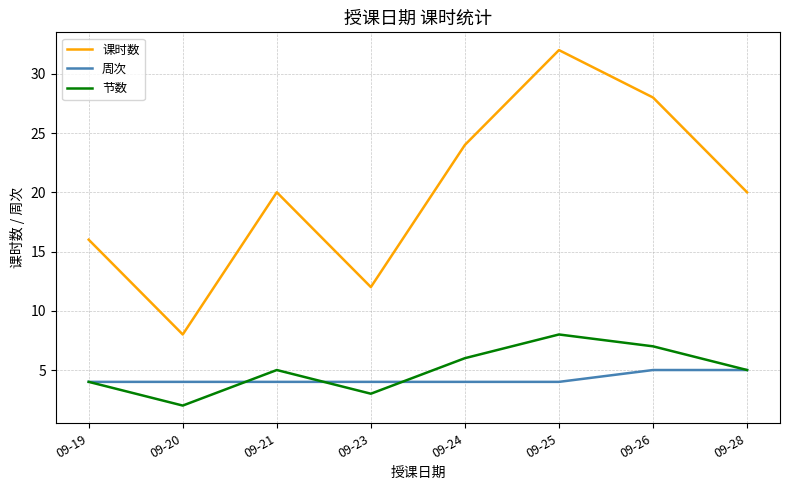

At how many categories does at least one series exceed 25?

2